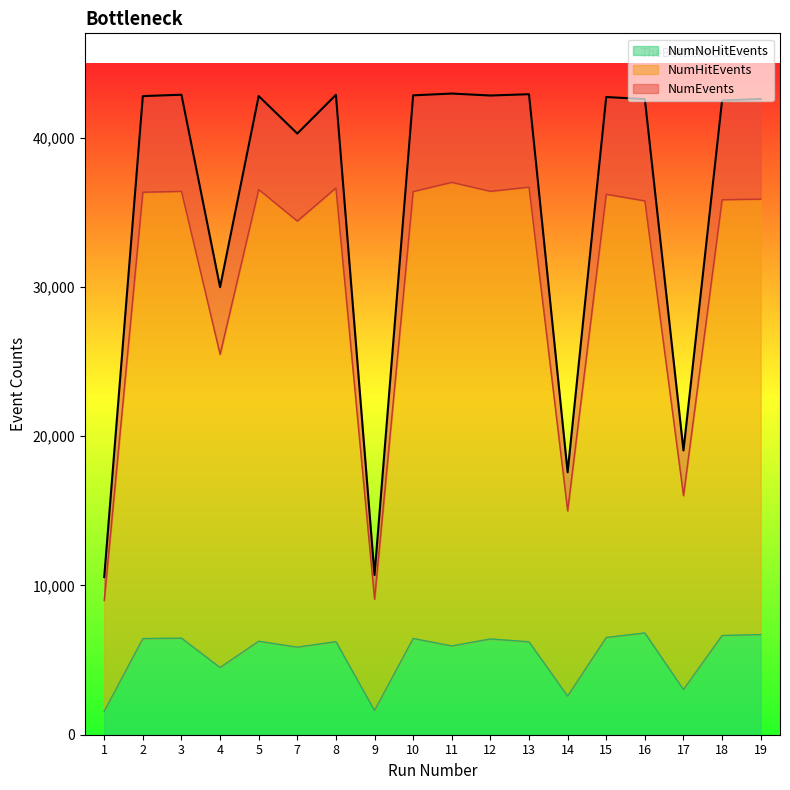

What is the difference between the NumNoHitEvents values at 12 and 5?

153